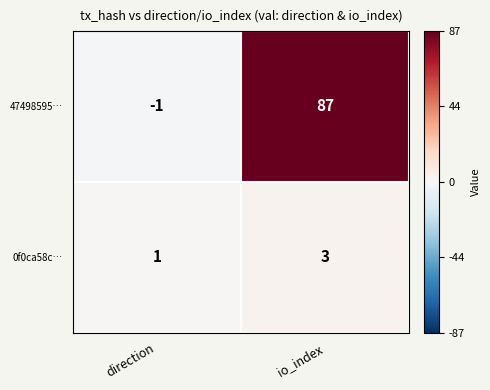

Rank the series by their average value, from highest to lowest.

47498595…, 0f0ca58c…